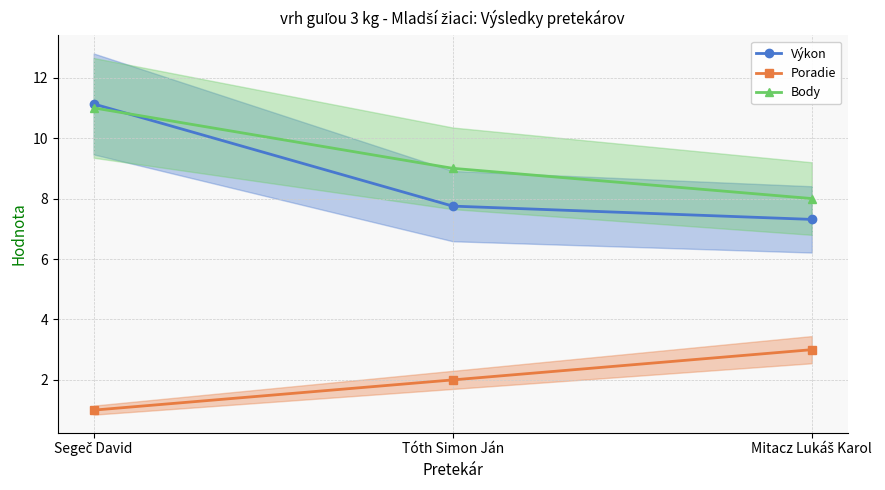

The value of Body at Segeč David is 11.0. True or false?

True